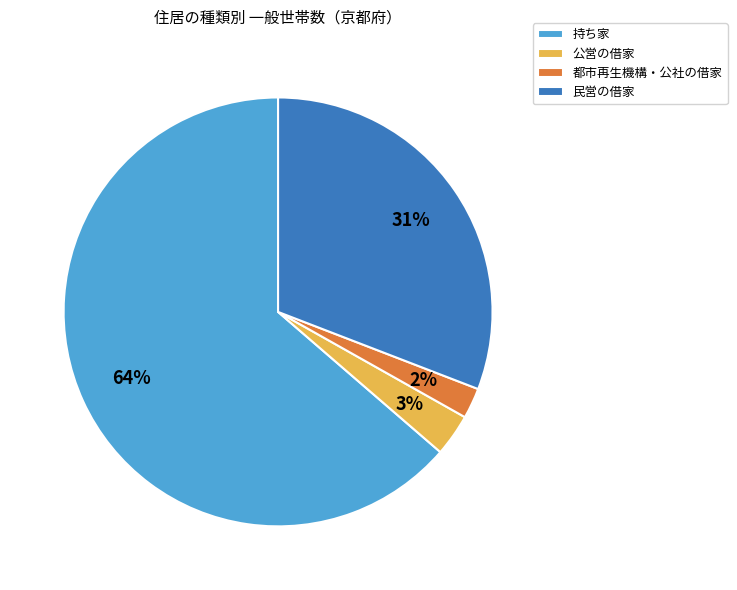

How many segments does this pie chart have?

4